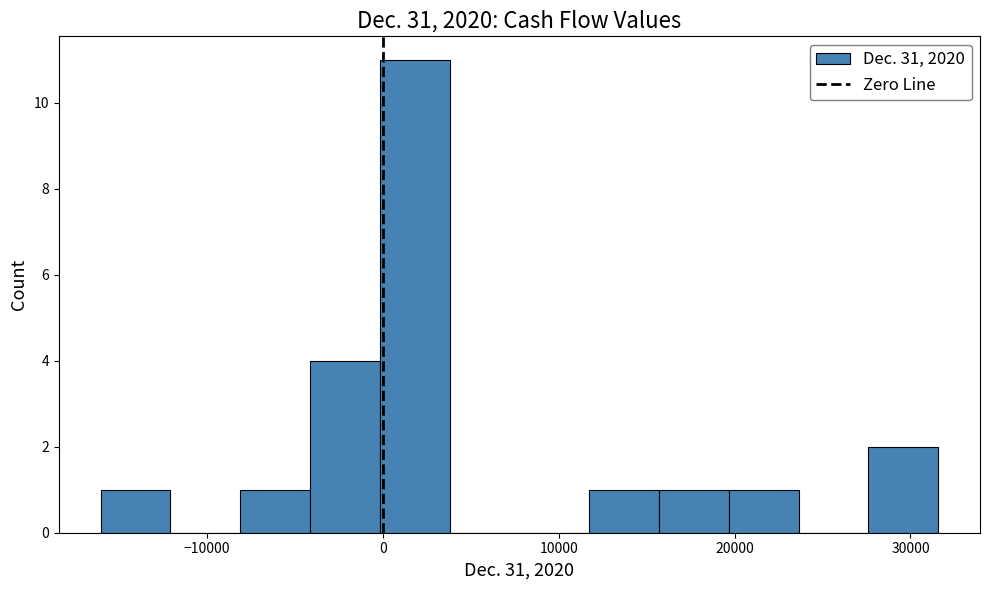

Around what value on the x-axis is the tallest bar? Give the approximate position of its centre, as read against the axis.

2000